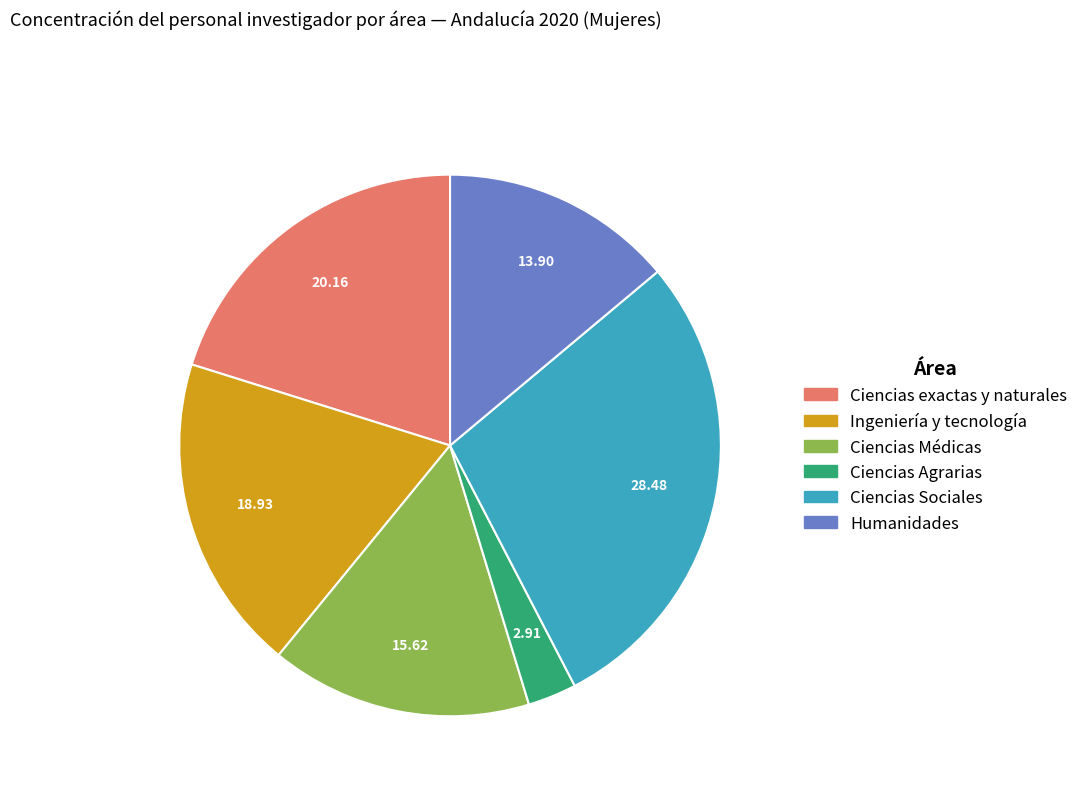

Combined, do Humanidades and Ingeniería y tecnología account for over 50%?

No